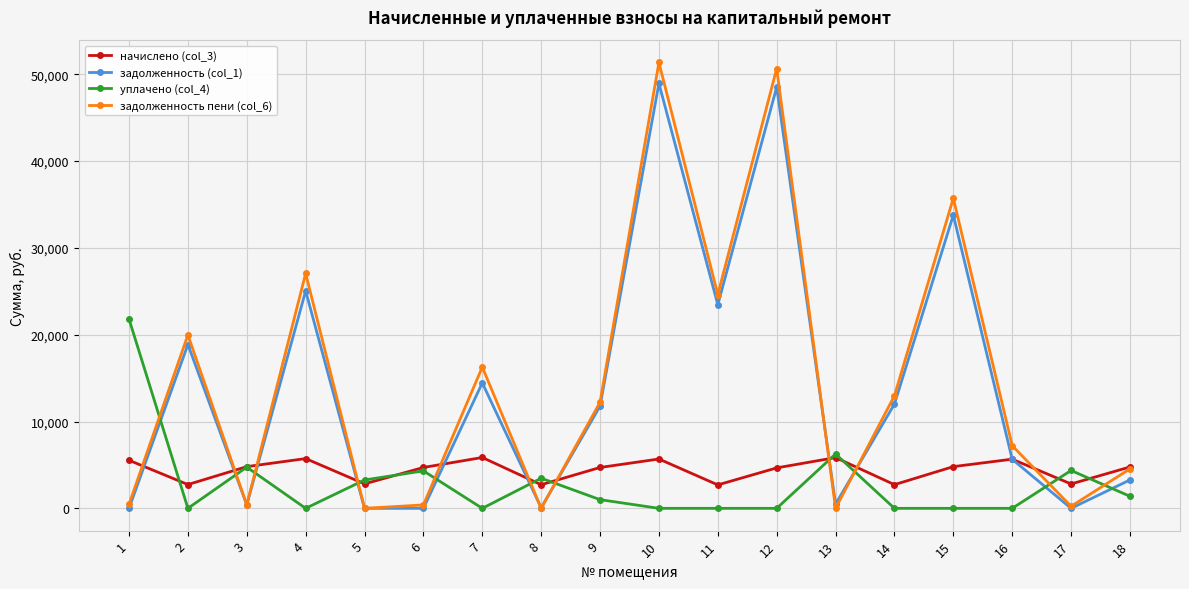

What is the sum of all задолженность (col_1) values?

246642.6